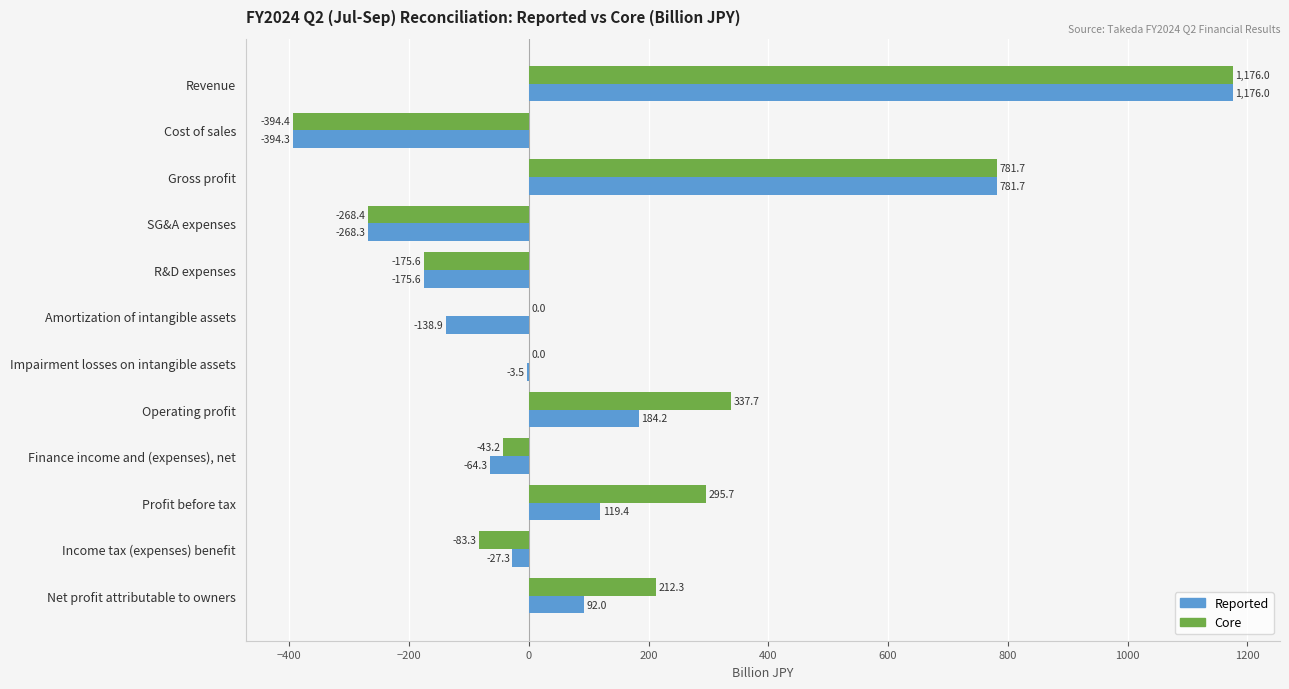

What are all the series names shown in the legend?

Reported, Core